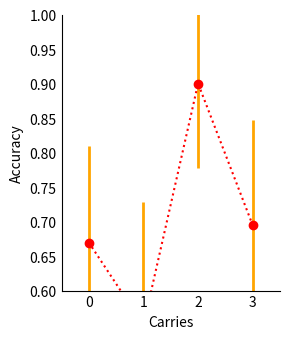

How many series are shown in this chart?

1